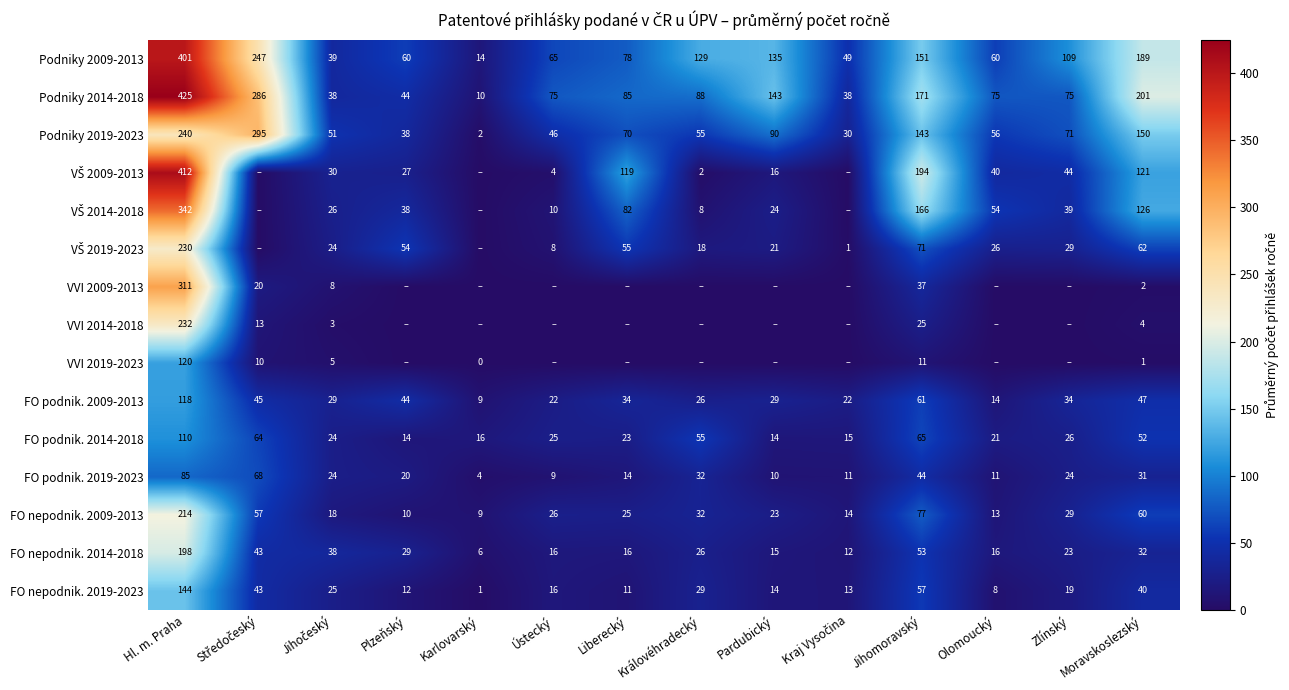

What is the difference between the second highest and minimum values in the Podniky 2019-2023 series?

238